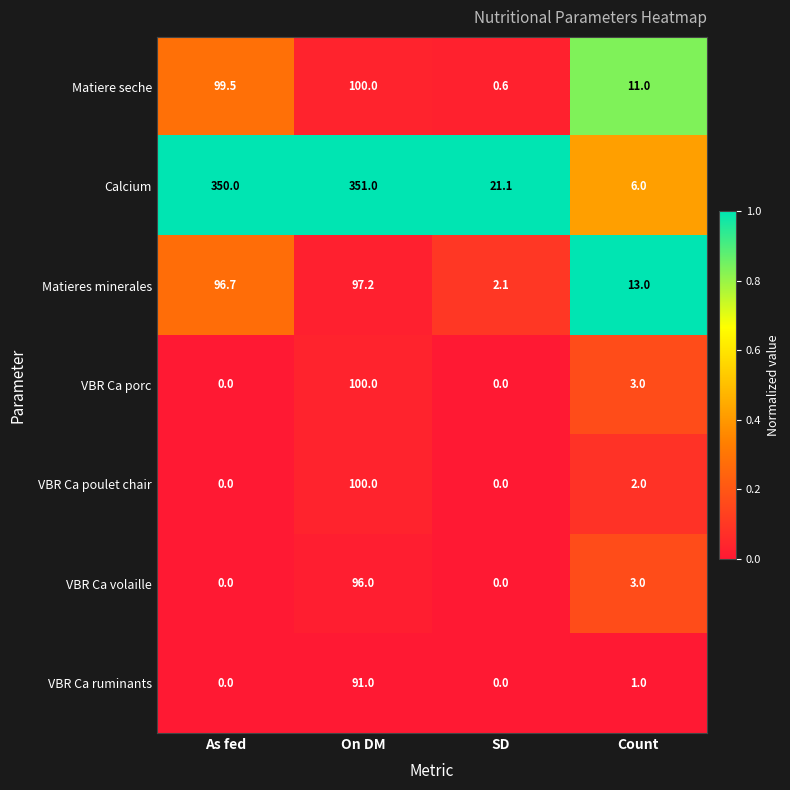

List the labels in order of Matiere seche value, smallest first.

SD, Count, As fed, On DM